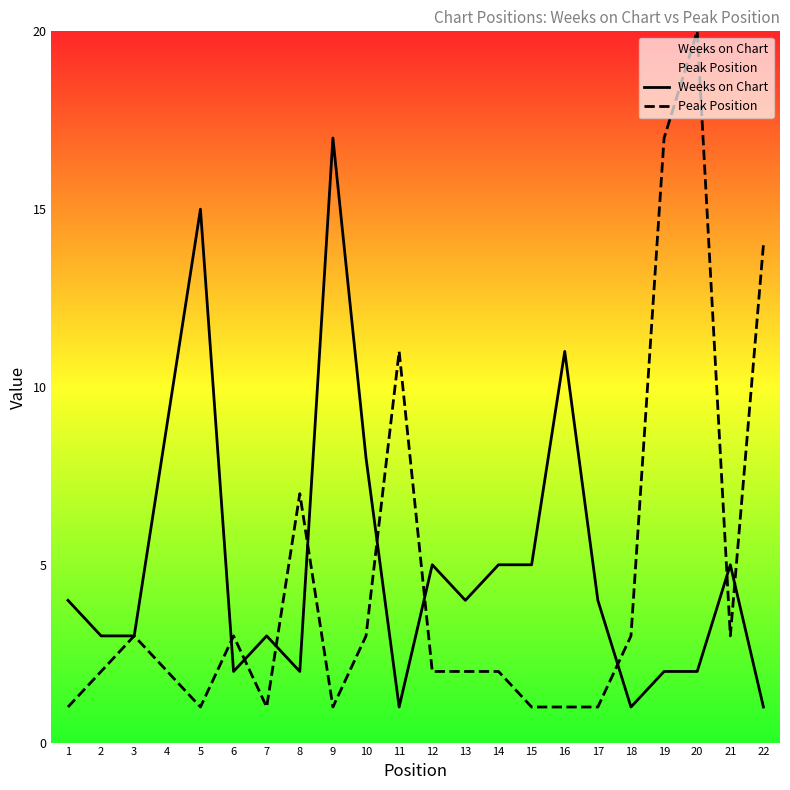

Is the value of Weeks on Chart at 20 greater than the value of Peak Position at 15?

Yes